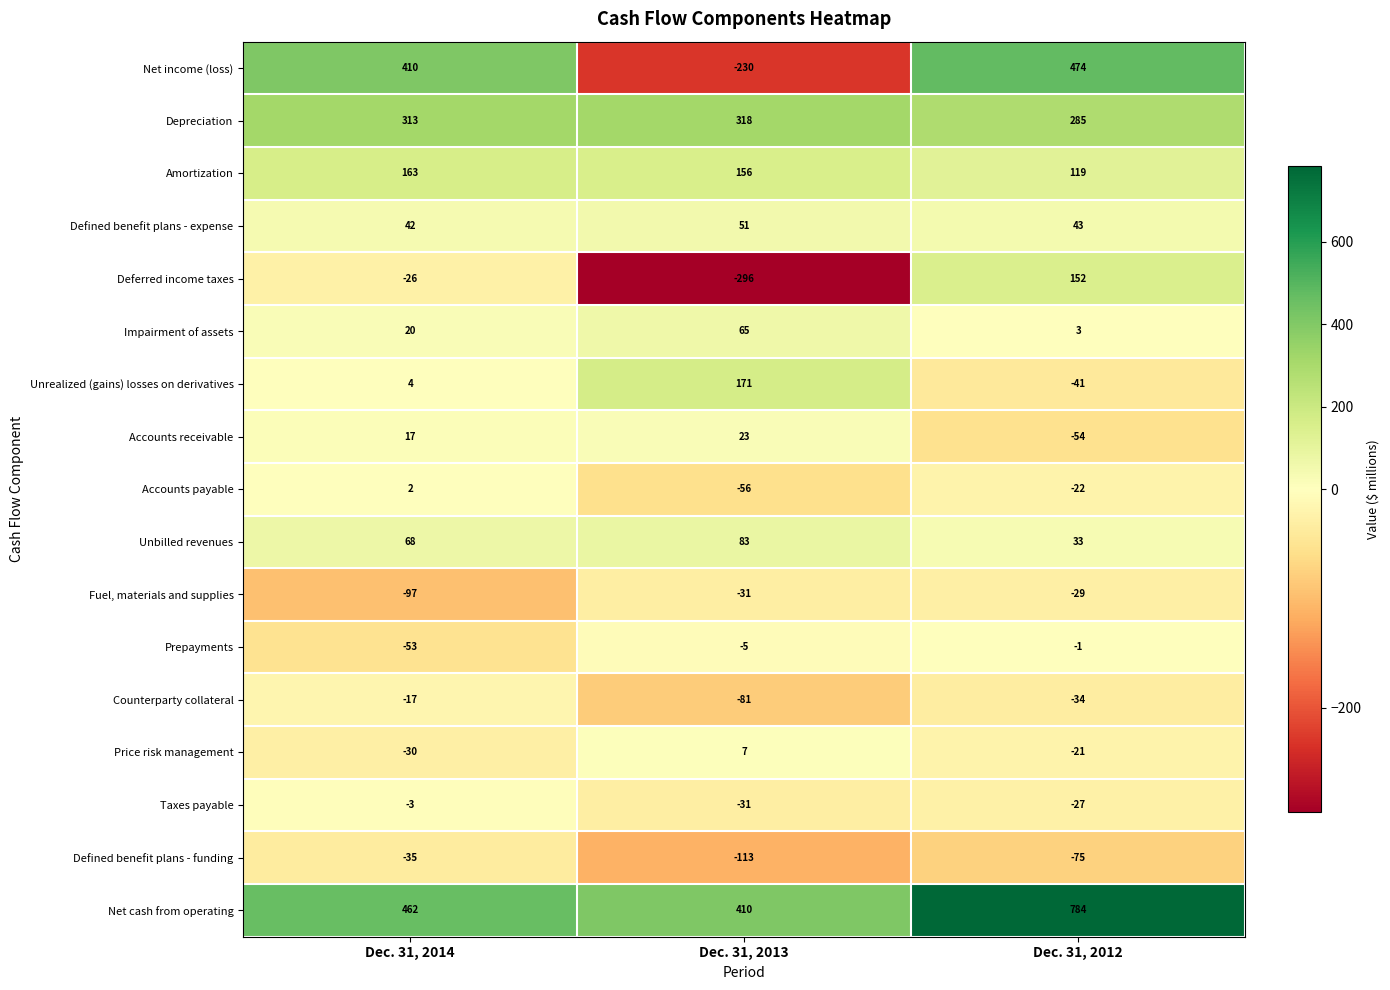

Is it true that Fuel, materials and supplies equals -29 at Dec. 31, 2012?

True